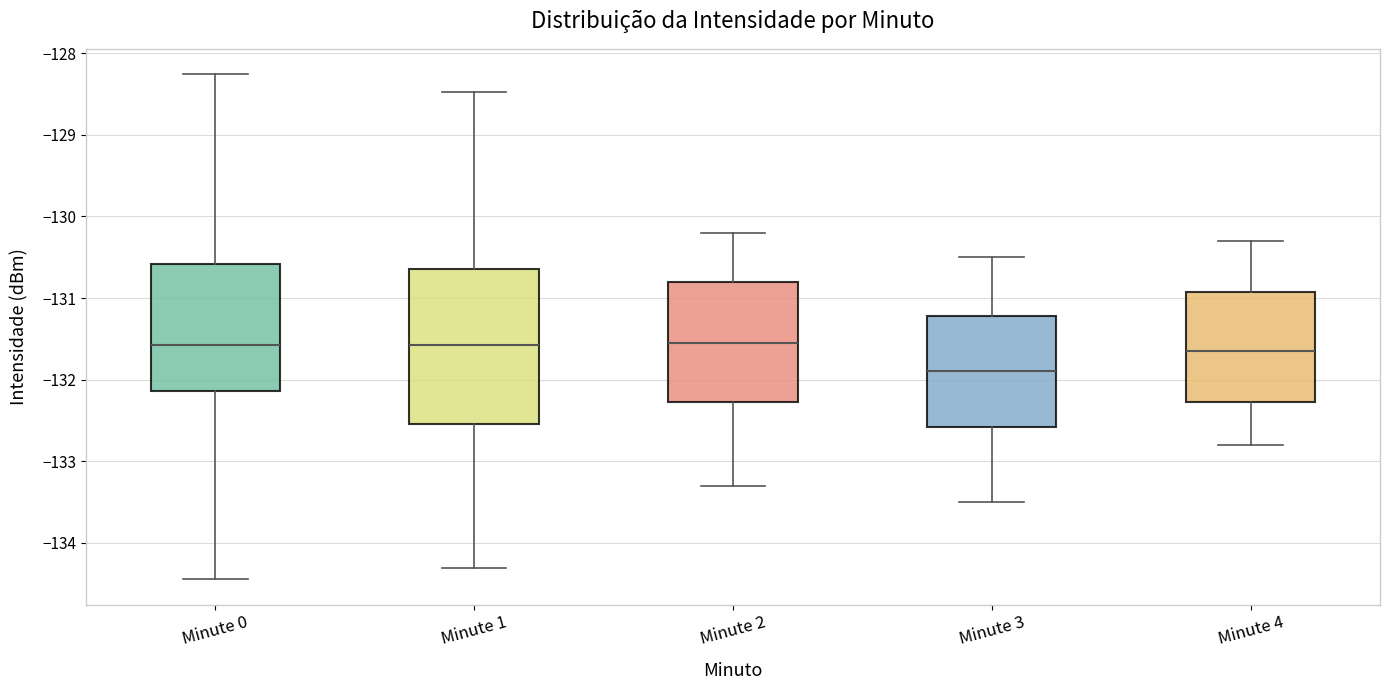

Where does the median line of the box for Minute 0 sit on the y-axis? The values are not printed on the chart, so give them approximately, as read against the axis.

-131.6